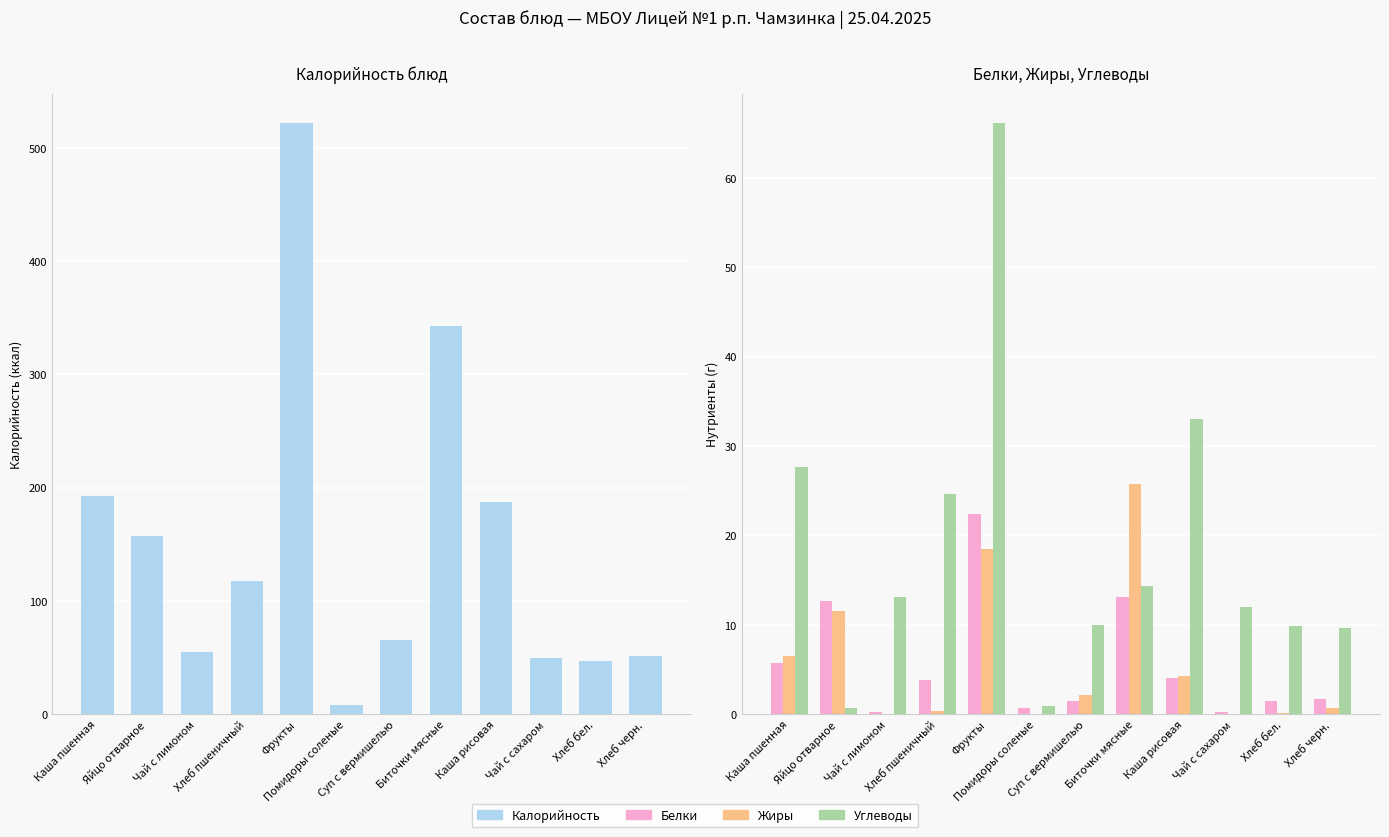

Rank the categories by Калорийность value from lowest to highest.

Помидоры соленые, Хлеб бел., Чай с сахаром, Хлеб черн., Чай с лимоном, Суп с вермишелью, Хлеб пшеничный, Яйцо отварное, Каша рисовая, Каша пшенная, Биточки мясные, Фрукты